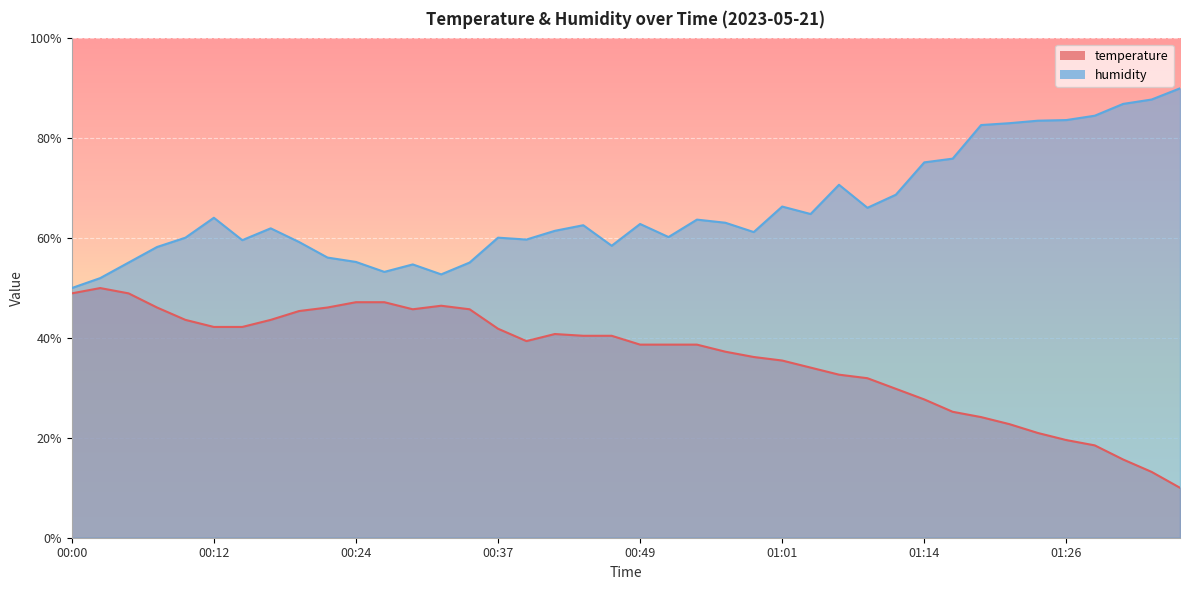

At how many categories does at least one series exceed 64?

16